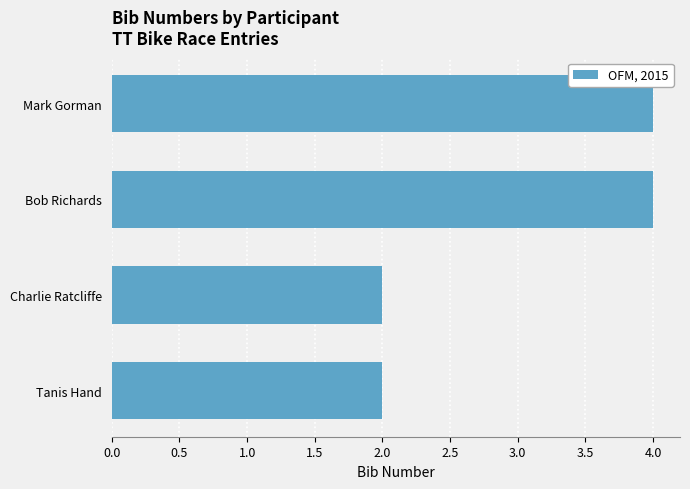

What is the greatest value displayed?

4